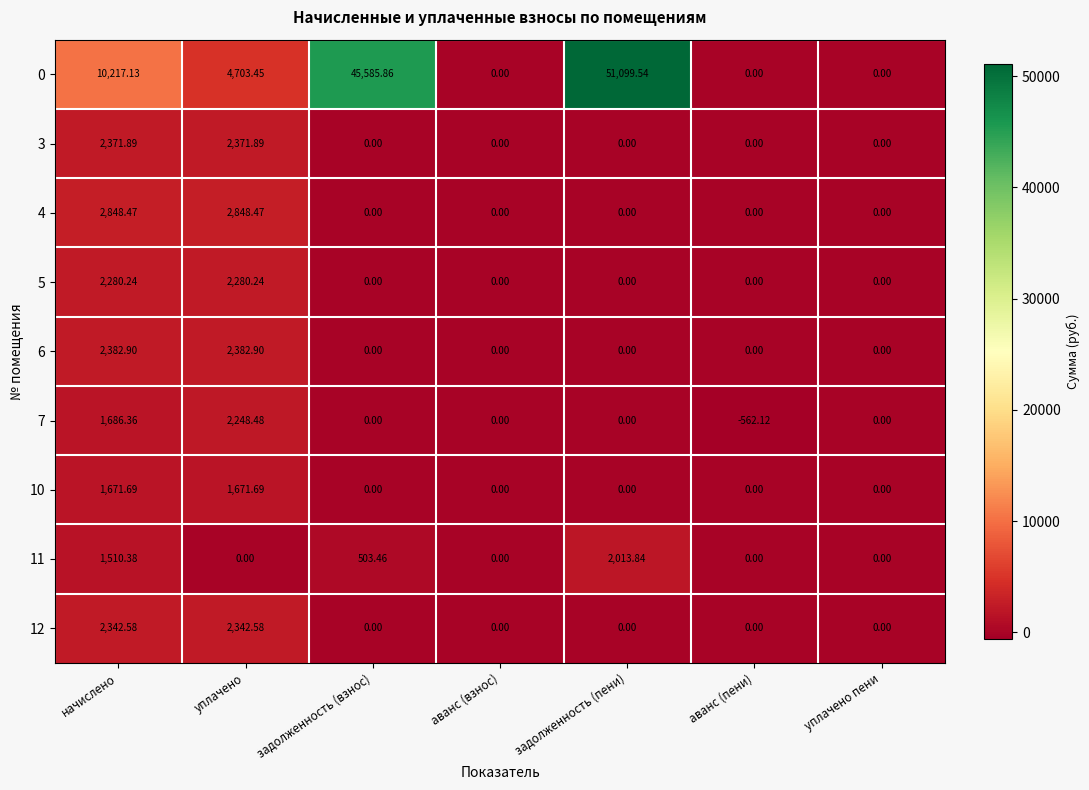

Is the value of 0 at задолженность (взнос) greater than the value of 12 at уплачено?

Yes